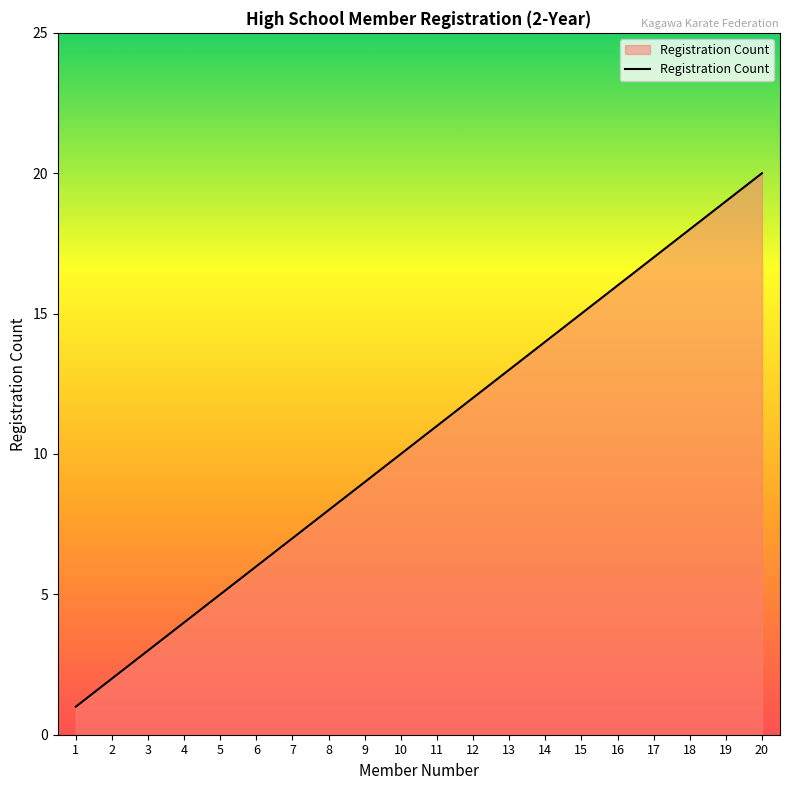

List the labels in order of value, smallest first.

1, 2, 3, 4, 5, 6, 7, 8, 9, 10, 11, 12, 13, 14, 15, 16, 17, 18, 19, 20